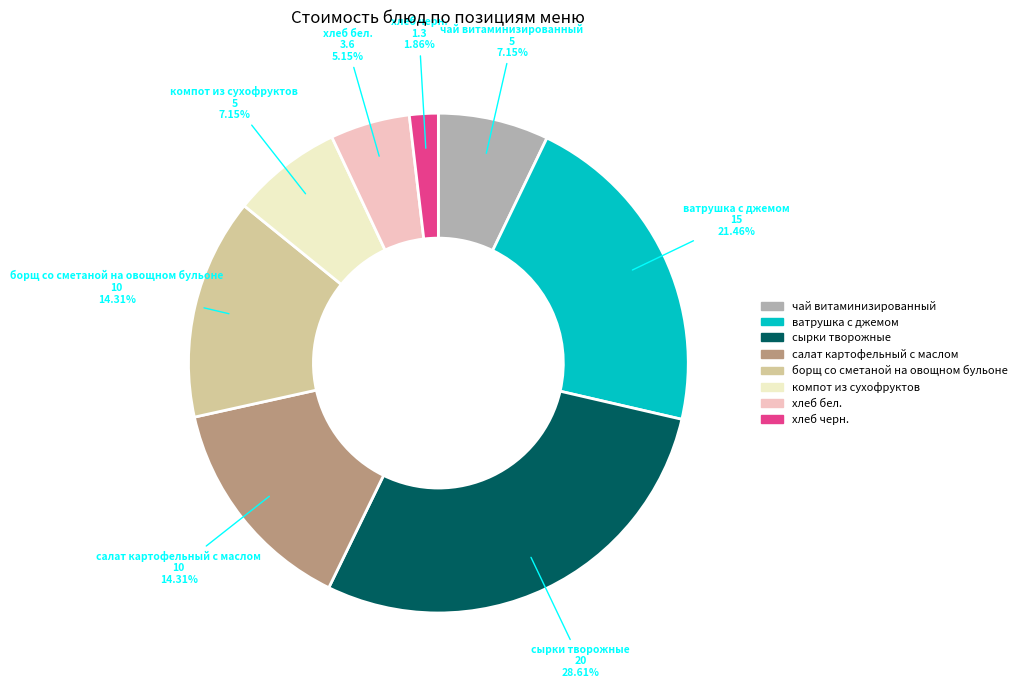

What is the total percentage of салат картофельный с маслом and сырки творожные?

42.9%